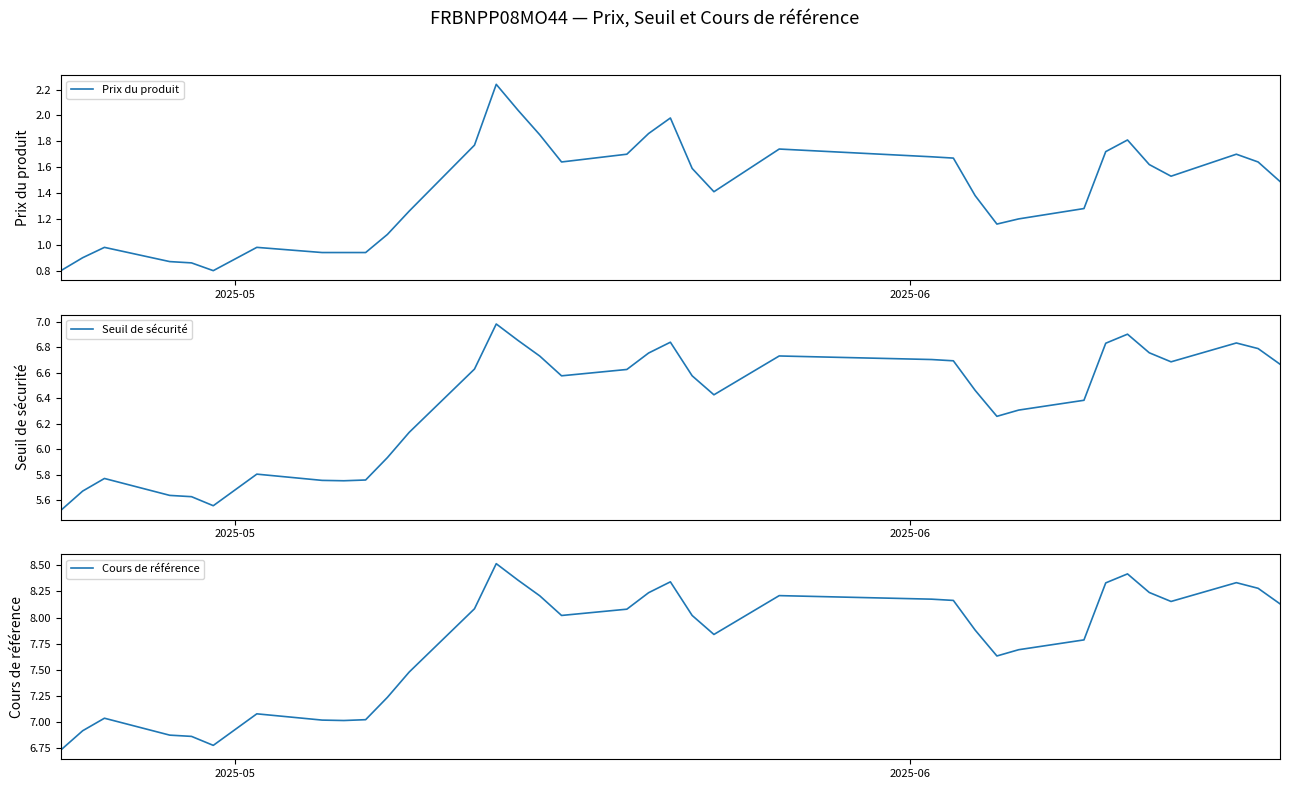

What is the sum of all Cours de référence values?

302.5